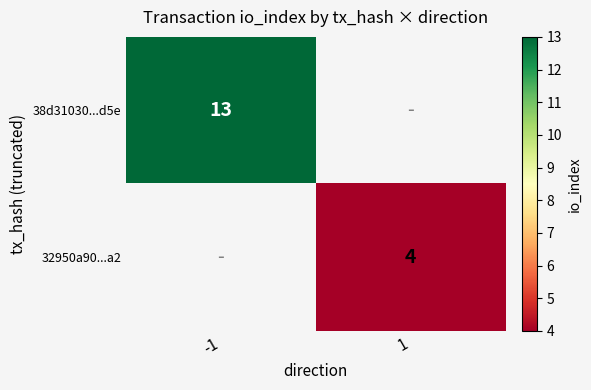

The value of 32950a90...a2 at 1 is 4. True or false?

True